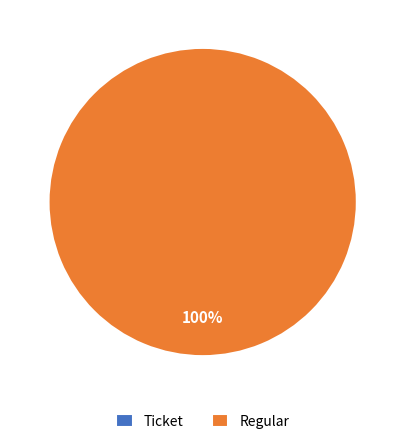

Is the sum of Ticket and Regular greater than half?

Yes